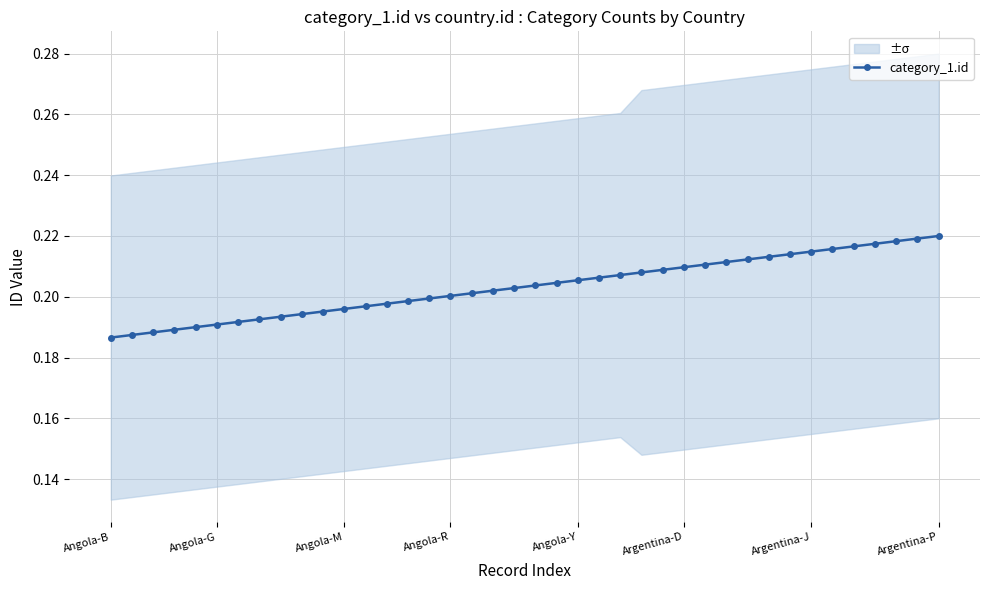

Is this an area chart (filled region under the line)?

No